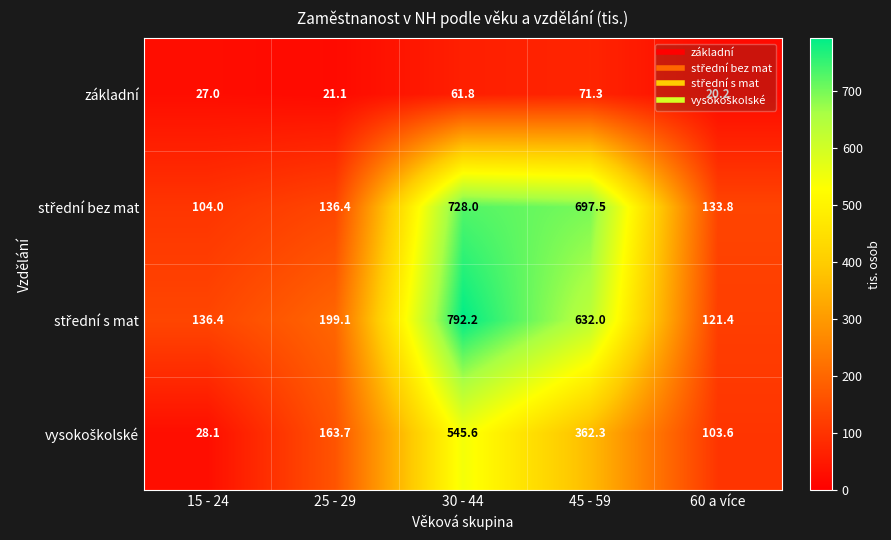

Rank the categories by základní value from lowest to highest.

60 a více, 25 - 29, 15 - 24, 30 - 44, 45 - 59